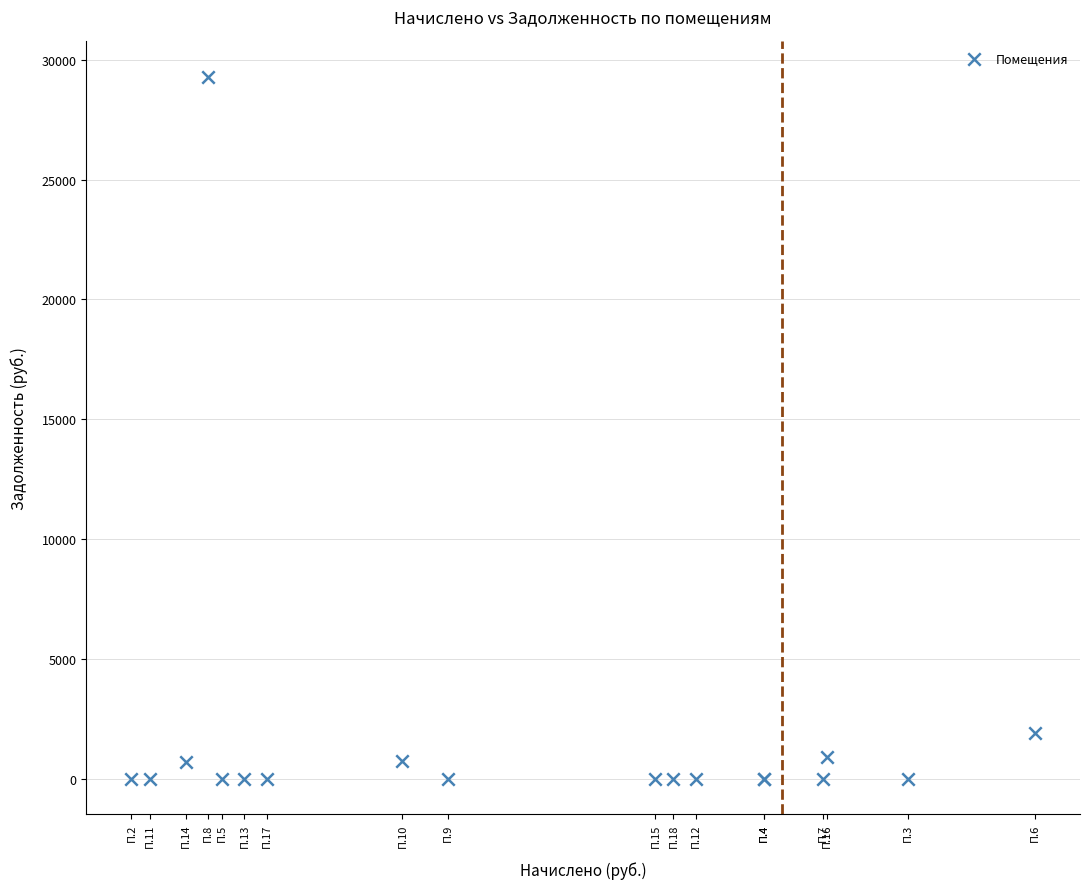

What Y value in the scatter plot is closest to 14647?

1908.1